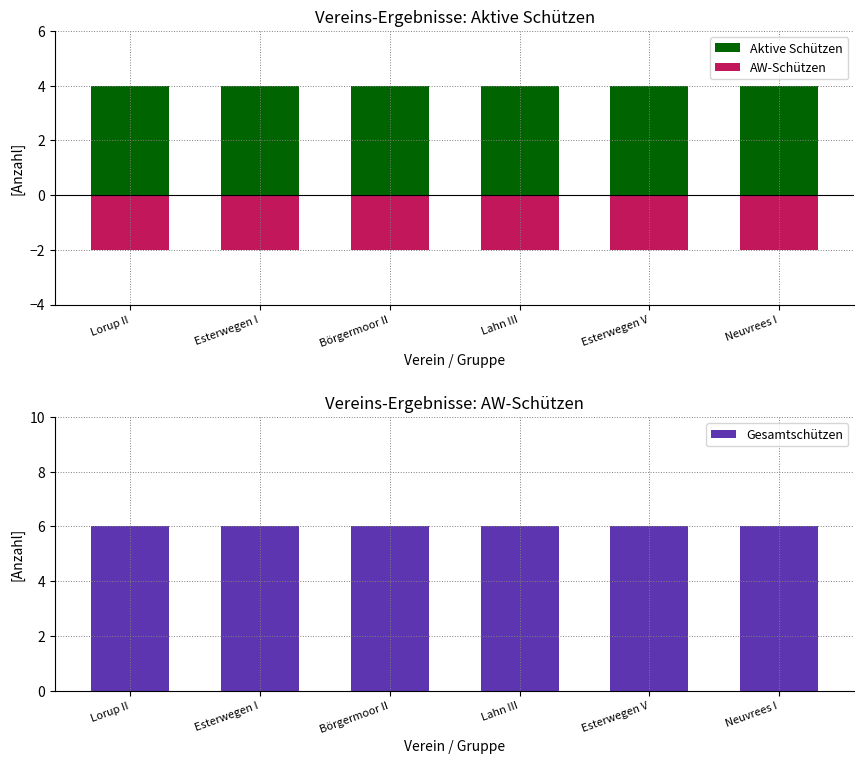

What is the label of the 1st bar from the left?

Lorup II